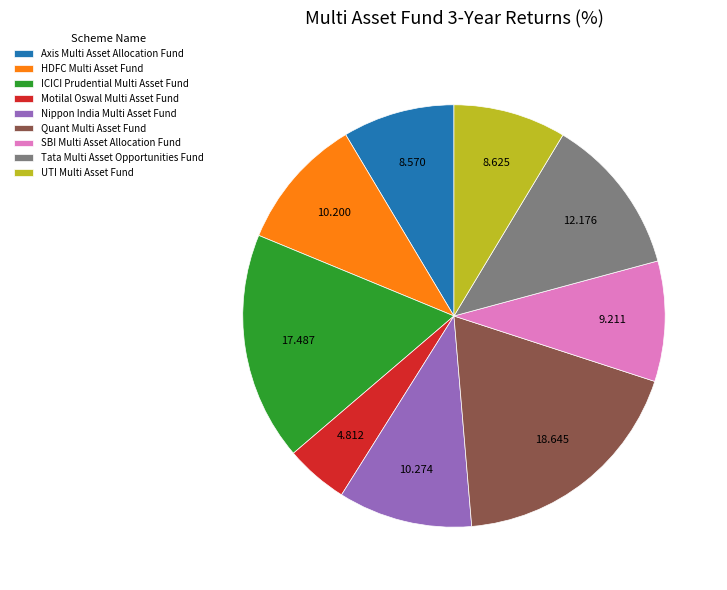

Which has a higher value, HDFC Multi Asset Fund or Tata Multi Asset Opportunities Fund?

Tata Multi Asset Opportunities Fund